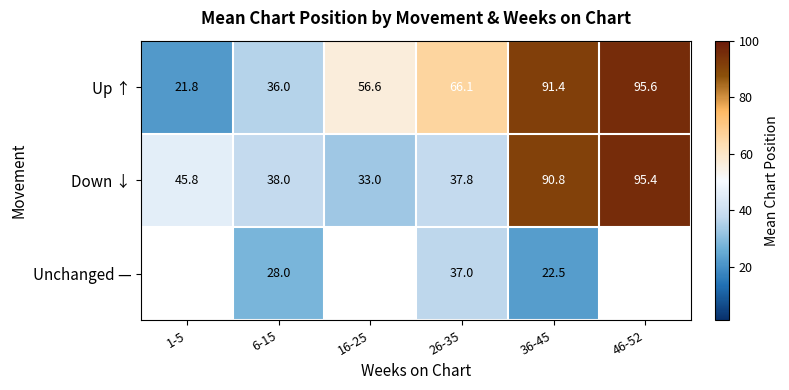

Which series changed the most between 26-35 and 36-45?

Down ↓